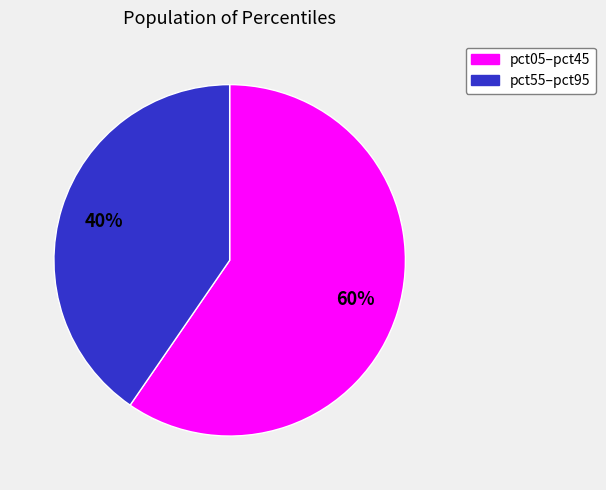

To the nearest percent, what is the average slice percentage?

50%